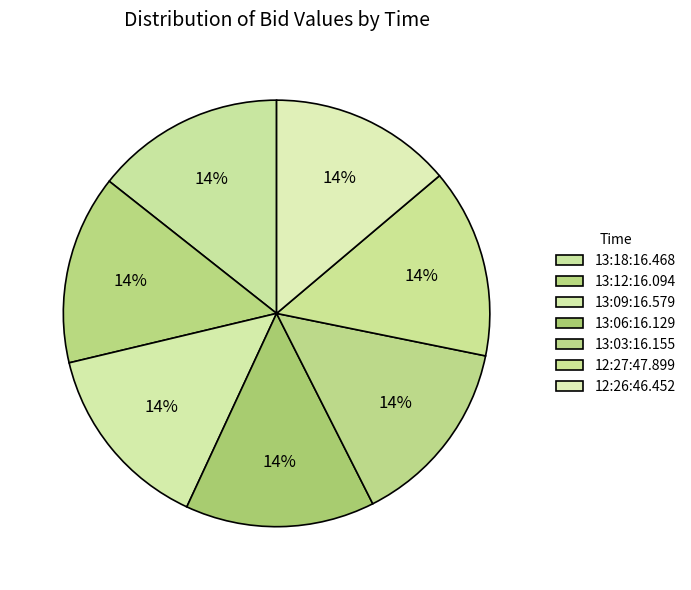

Count the number of slices in the pie.

7